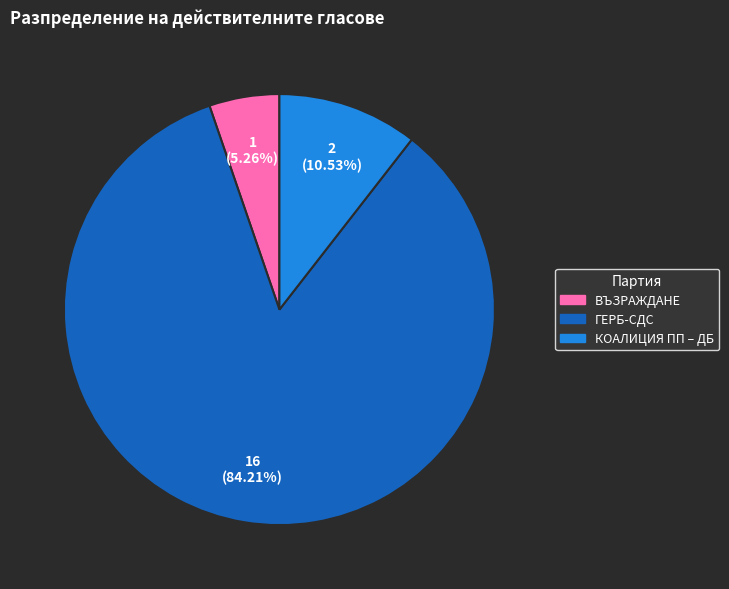

Between ГЕРБ-СДС and КОАЛИЦИЯ ПП – ДБ, which is larger?

ГЕРБ-СДС